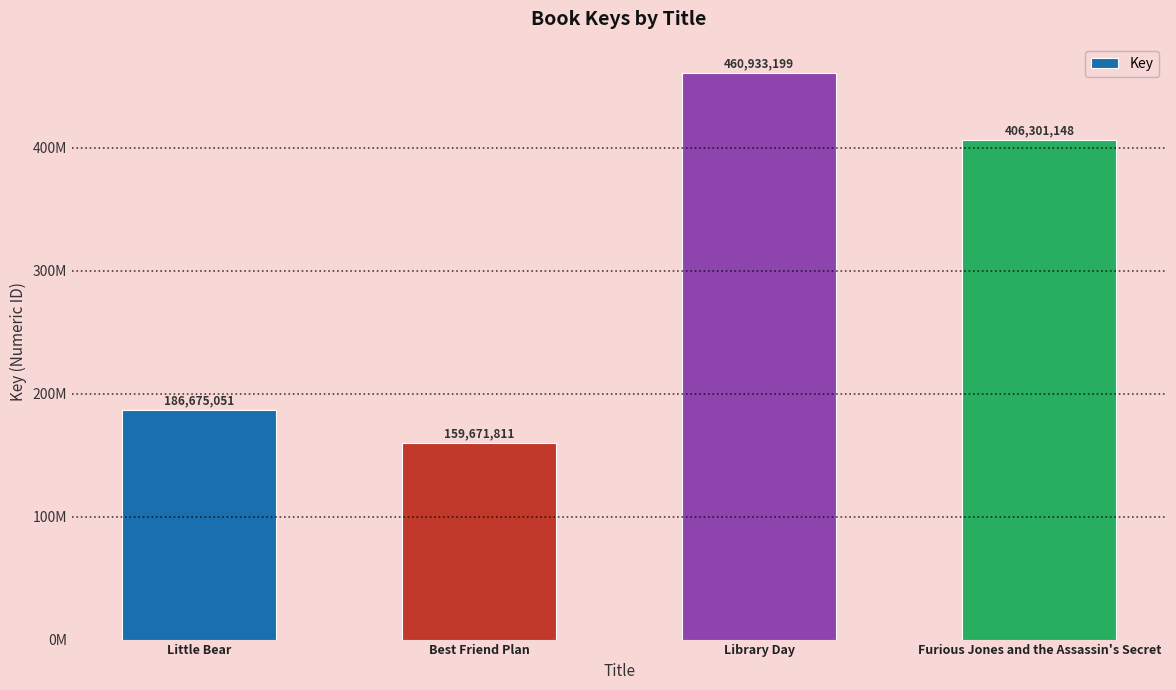

The chart shows a value of 63579981 at Little Bear. True or false?

False